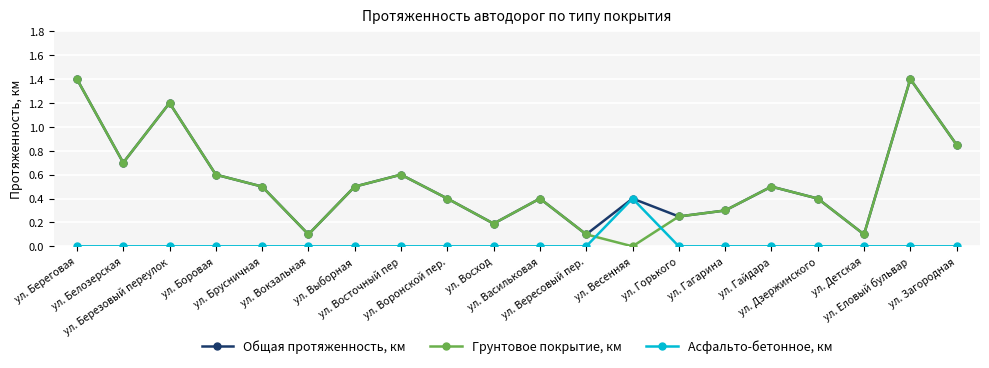

How many series are shown in this chart?

3